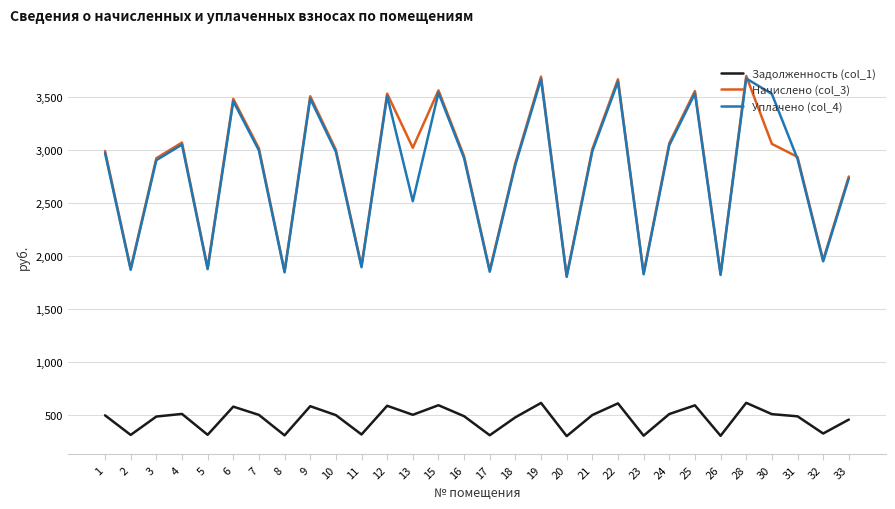

Count the number of categories in the chart.

30